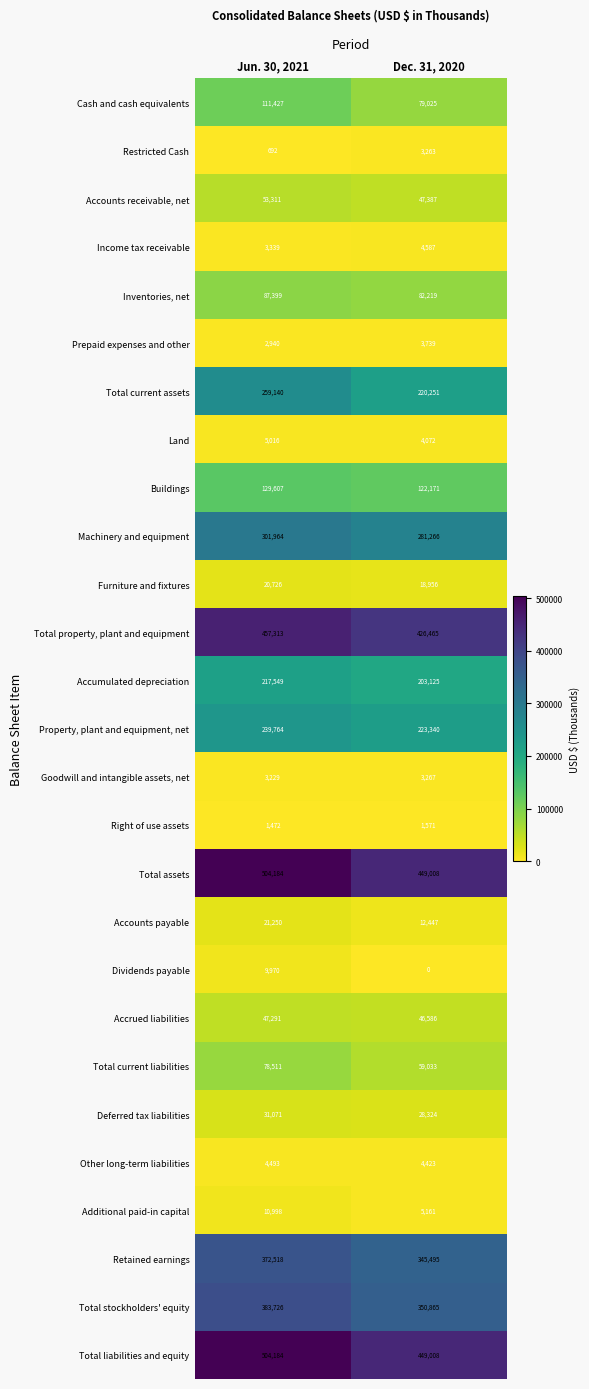

List the labels in order of Machinery and equipment value, smallest first.

Dec. 31, 2020, Jun. 30, 2021